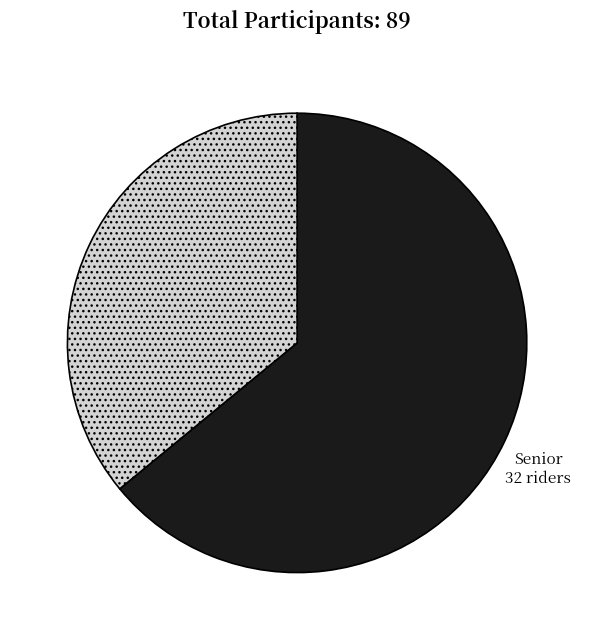

Which has a higher value, Veteran or Senior?

Veteran